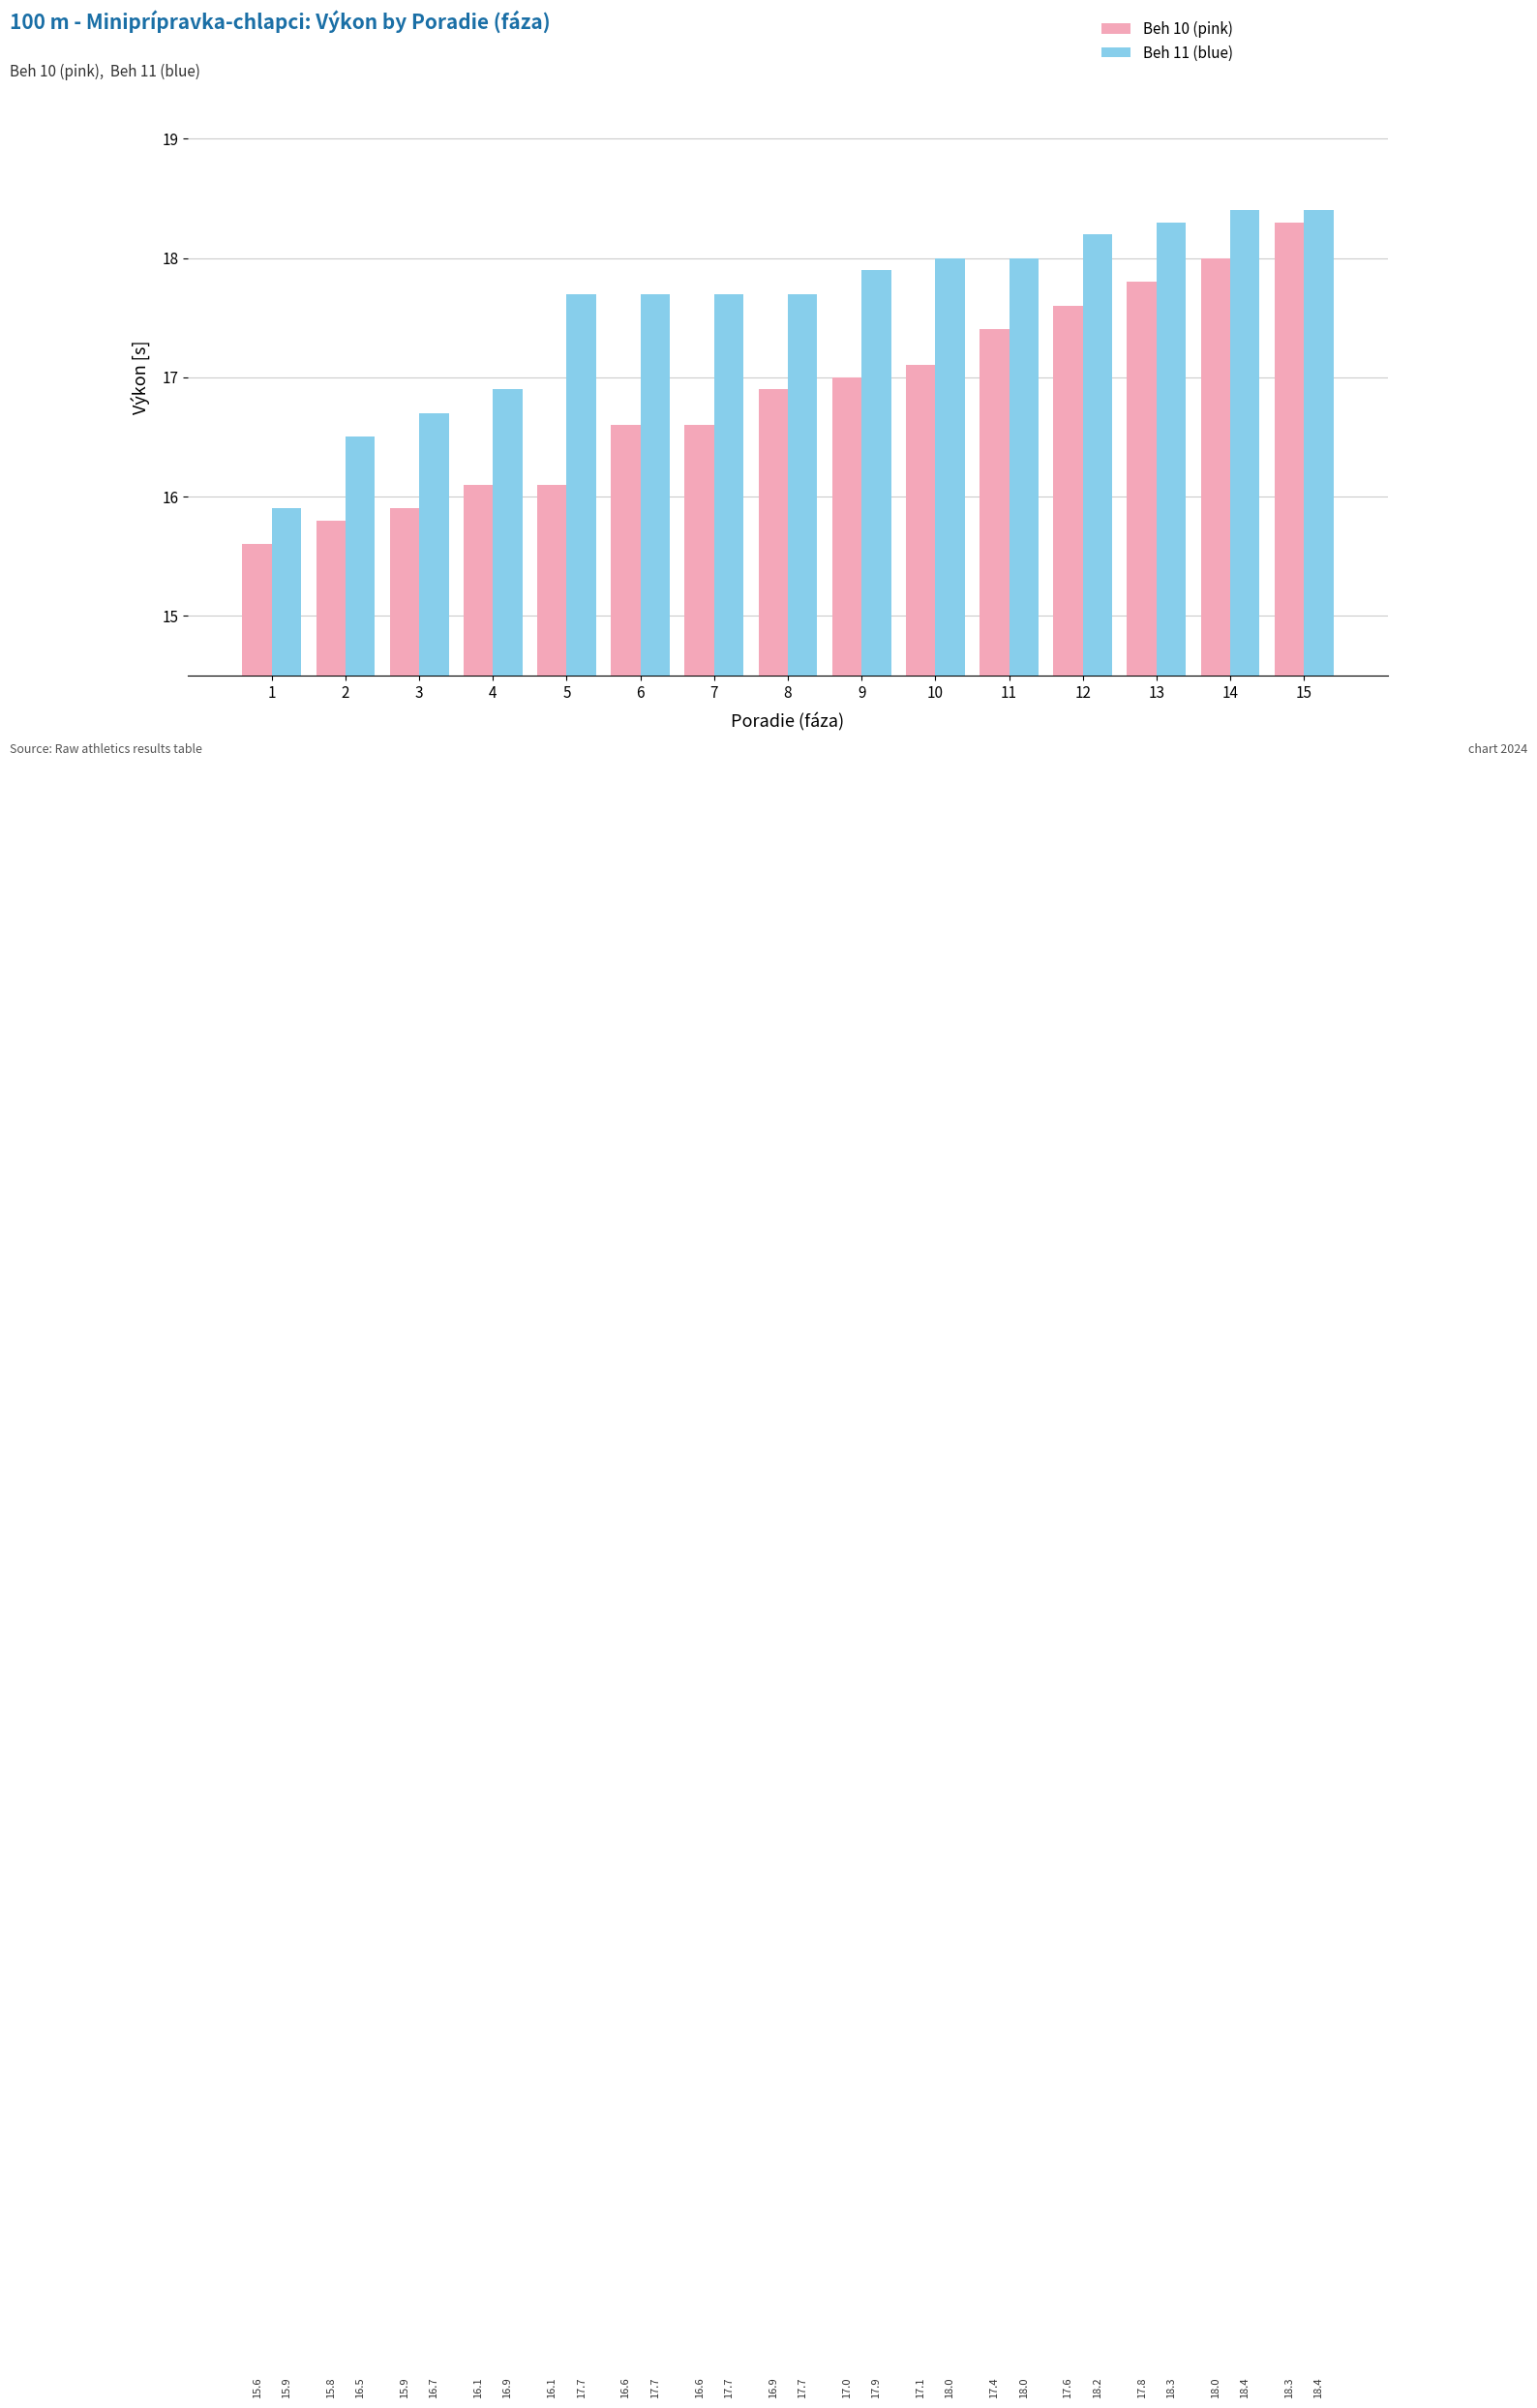

Which series has the widest spread of values?

Beh 10 (pink)